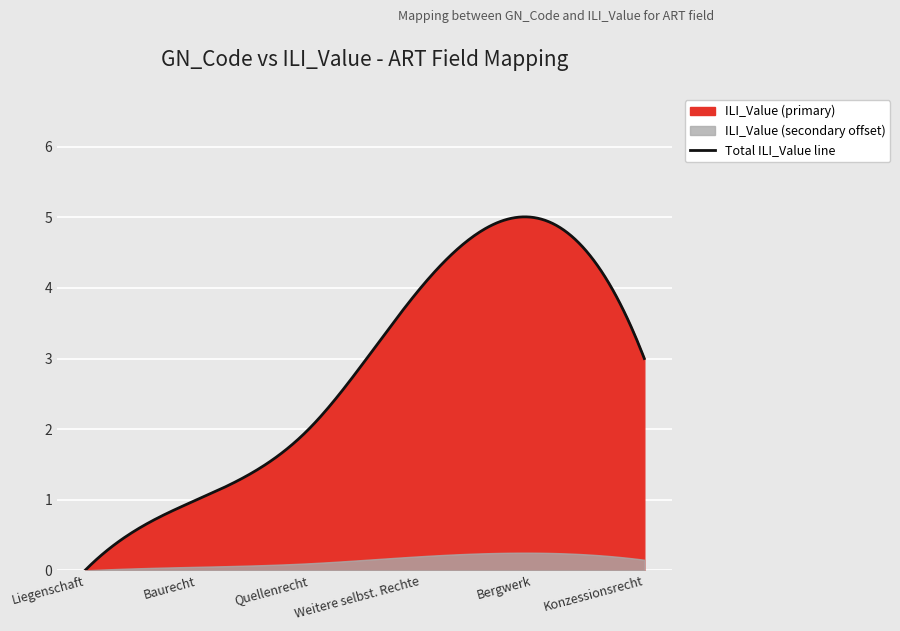

What is the highest value of the Total ILI_Value line series?

5.0